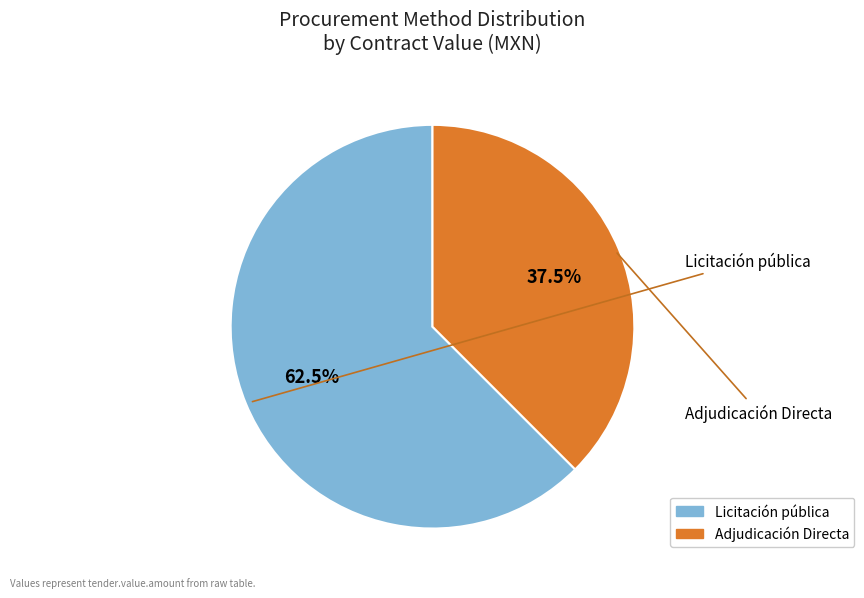

To the nearest percent, what is the difference between the Licitación pública and Adjudicación Directa slice percentages?

25%